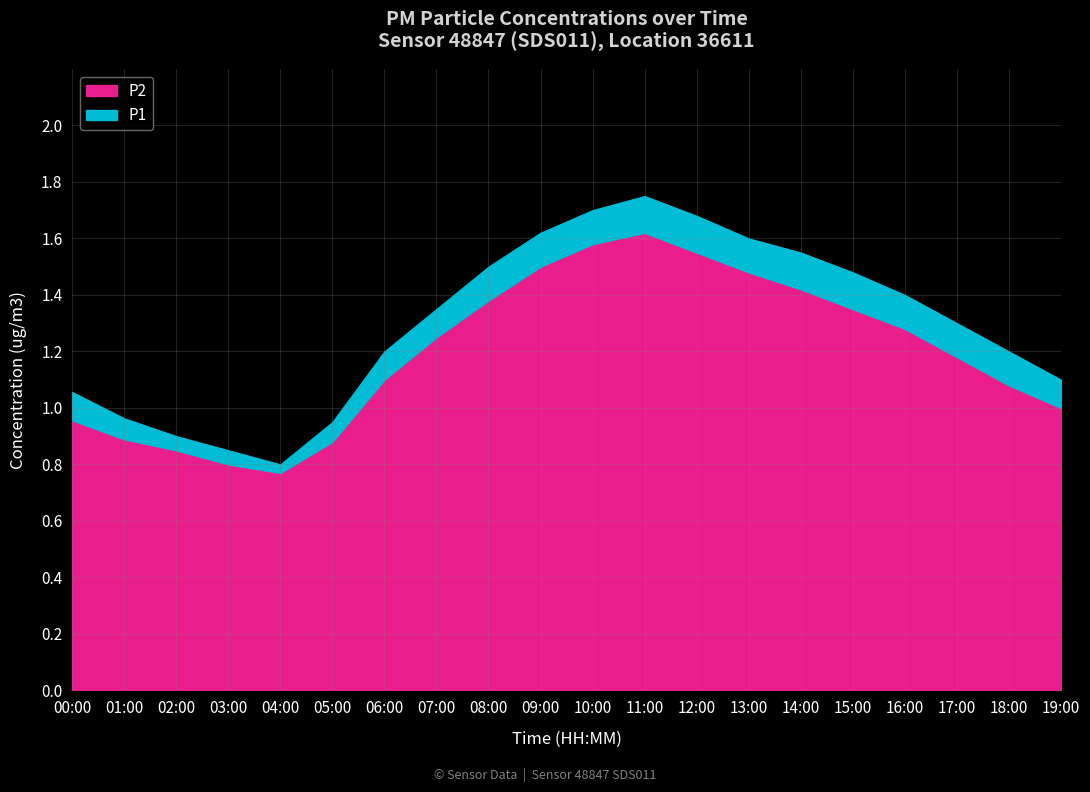

True or false: P2 has a value of 1.1 at 06:00.

True